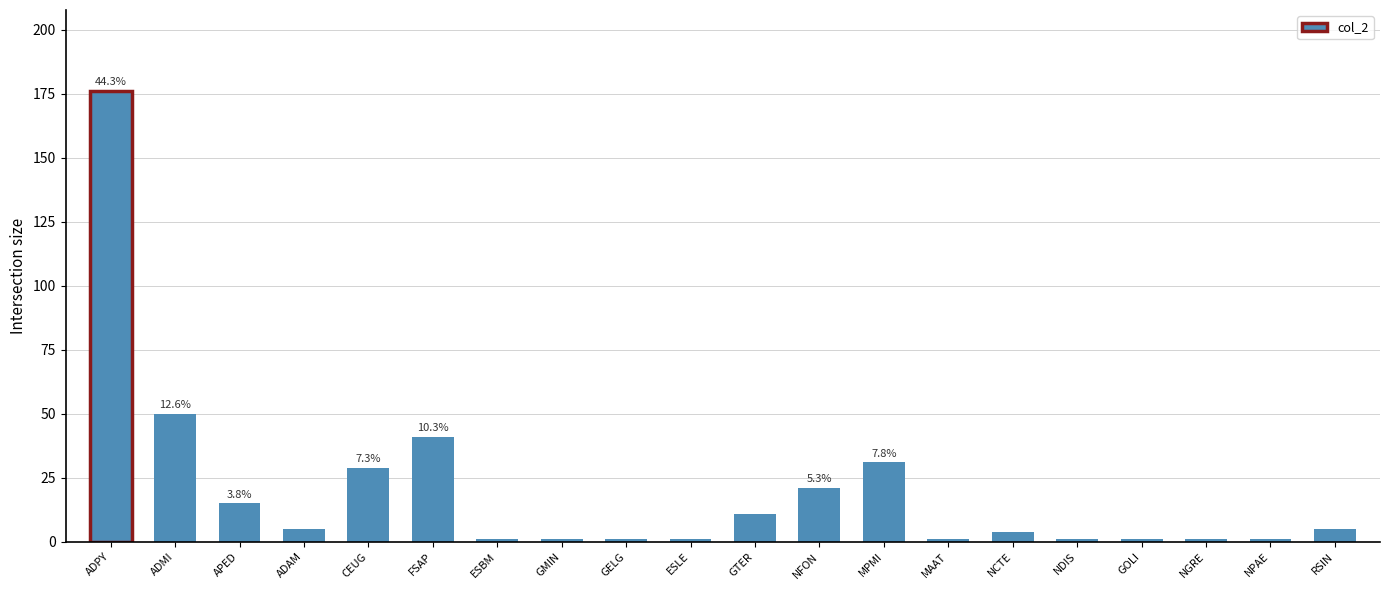

What is the average value?

20